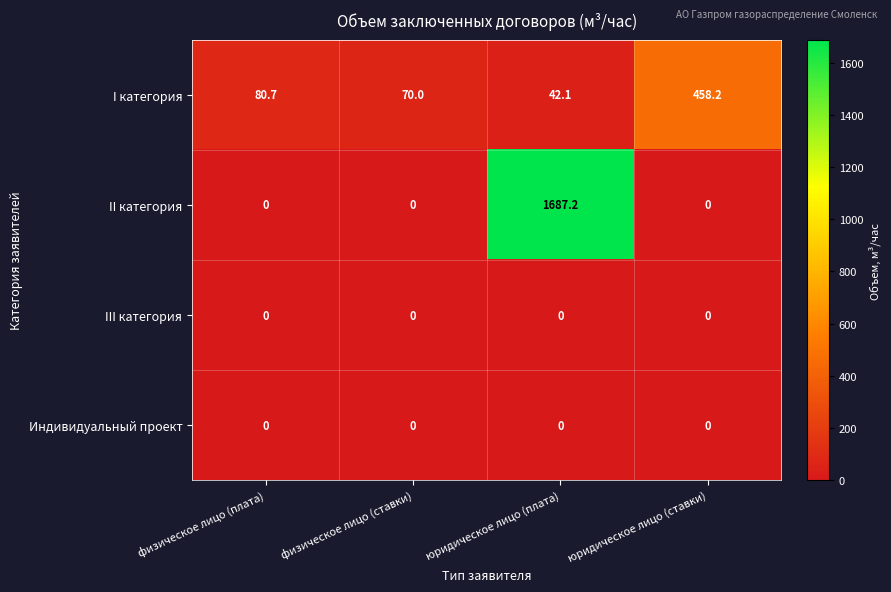

Reading left to right, list all the values displayed in this chart.

I категория: 80.7	70.0	42.1	458.2
II категория: 0.0	0.0	1687.2	0.0
III категория: 0.0	0.0	0.0	0.0
Индивидуальный проект: 0.0	0.0	0.0	0.0